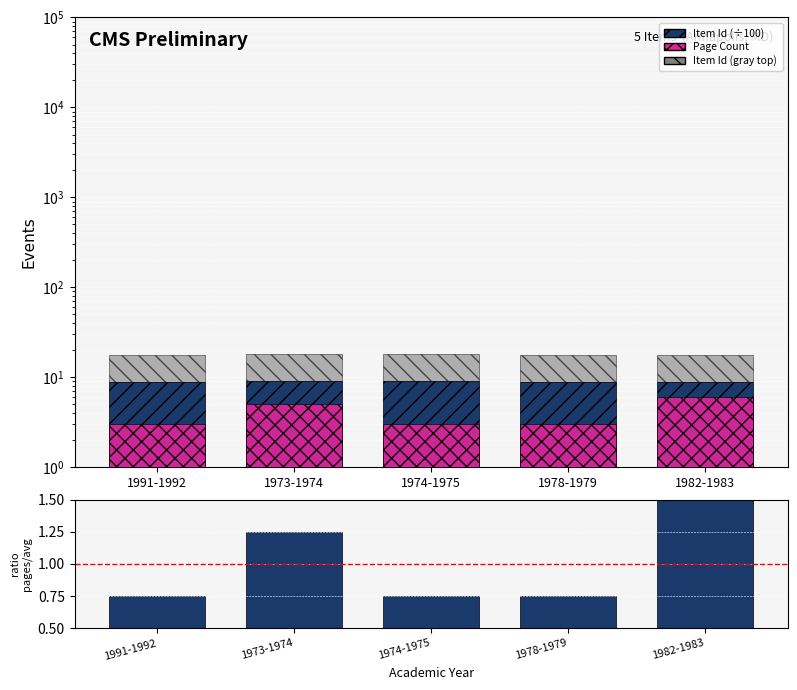

Reading left to right, extract all data points from this chart.

Item Id (÷100): 8.8	9.0	9.0	8.9	8.9
Page Count: 3.0	5.0	3.0	3.0	6.0
Item Id (gray top): 8.8	9.0	9.0	8.9	8.9
ratio pages/mean: 0.8	1.2	0.8	0.8	1.5